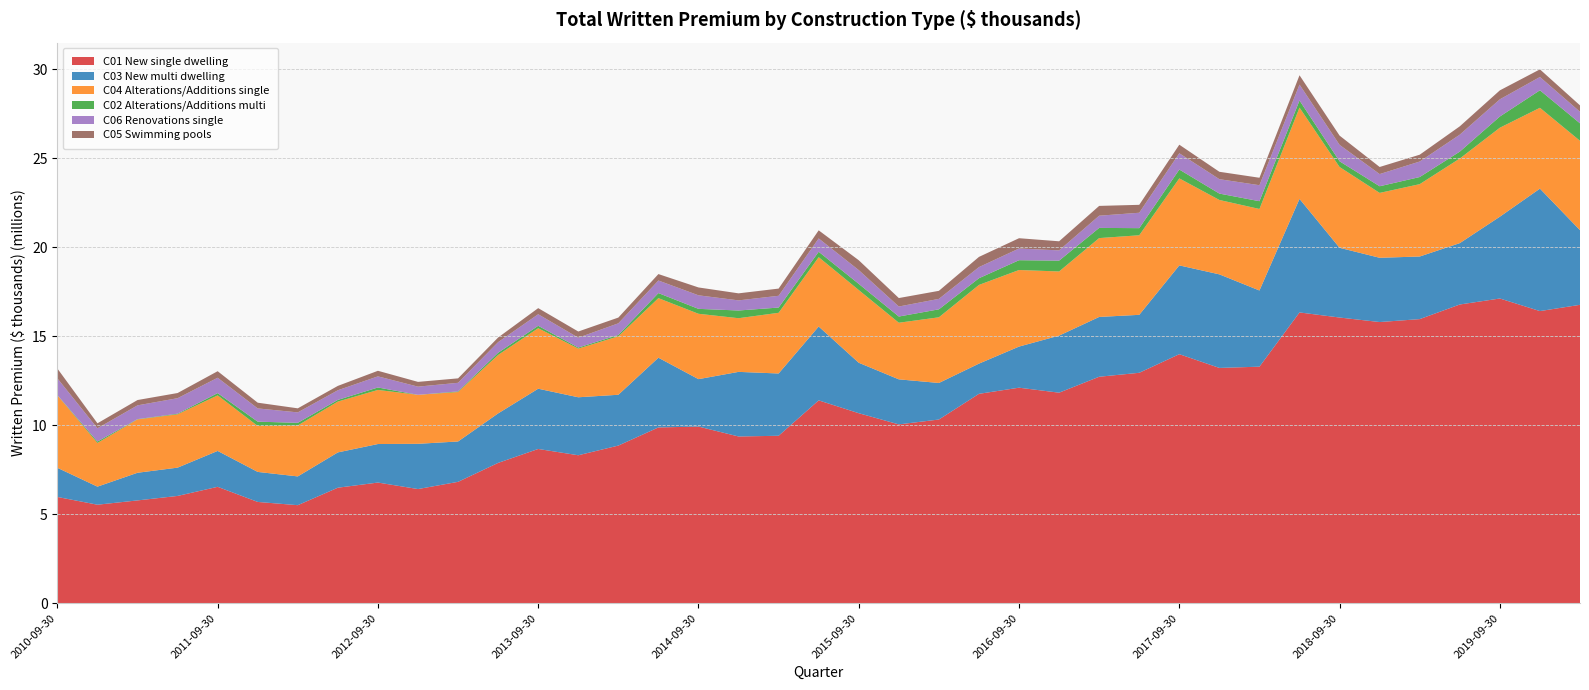

Reading left to right, what are all the values shown in this chart?

C01 New single dwelling: 2010-09-30=5970520.6	2010-12-31=5534648.1	2011-03-31=5776262.6	2011-06-30=6027641.5	2011-09-30=6539437.2	2011-12-31=5690650.5	2012-03-31=5507841.0	2012-06-30=6489873.2	2012-09-30=6779368.3	2012-12-31=6414047.1	2013-03-31=6819419.9	2013-06-30=7883246.4	2013-09-30=8665565.8	2013-12-31=8312028.0	2014-03-31=8855786.5	2014-06-30=9874954.0	2014-09-30=9923052.7	2014-12-31=9367001.6	2015-03-31=9406678.8	2015-06-30=11394542.2	2015-09-30=10673732.6	2015-12-31=10045190.0	2016-03-31=10319371.1	2016-06-30=11762208.7	2016-09-30=12107005.8	2016-12-31=11826505.3	2017-03-31=12721538.1	2017-06-30=12943577.2	2017-09-30=13989045.3	2017-12-31=13217518.7	2018-03-31=13287297.6	2018-06-30=16333315.5	2018-09-30=16047512.2	2018-12-31=15793987.7	2019-03-31=15958453.2	2019-06-30=16779452.7	2019-09-30=17116203.0	2019-12-31=16409673.0	2020-03-31=16761414.0
C03 New multi dwelling: 2010-09-30=1636930.7	2010-12-31=1014878.0	2011-03-31=1552911.7	2011-06-30=1589159.9	2011-09-30=2016107.5	2011-12-31=1686008.3	2012-03-31=1616463.6	2012-06-30=1983040.5	2012-09-30=2163522.4	2012-12-31=2540791.1	2013-03-31=2267261.5	2013-06-30=2779970.9	2013-09-30=3383844.3	2013-12-31=3256731.5	2014-03-31=2853934.0	2014-06-30=3915430.7	2014-09-30=2663998.8	2014-12-31=3628500.5	2015-03-31=3498204.8	2015-06-30=4148517.8	2015-09-30=2833772.3	2015-12-31=2530269.7	2016-03-31=2052826.7	2016-06-30=1696870.1	2016-09-30=2308888.6	2016-12-31=3204740.6	2017-03-31=3359254.1	2017-06-30=3255871.5	2017-09-30=4987067.6	2017-12-31=5254682.7	2018-03-31=4278857.3	2018-06-30=6378126.0	2018-09-30=3916664.1	2018-12-31=3609091.9	2019-03-31=3516540.8	2019-06-30=3446578.4	2019-09-30=4594773.6	2019-12-31=6877685.6	2020-03-31=4193230.1
C04 Alterations/Additions single: 2010-09-30=4073115.4	2010-12-31=2452924.9	2011-03-31=2996002.0	2011-06-30=2994674.6	2011-09-30=3120651.4	2011-12-31=2580082.9	2012-03-31=2860961.0	2012-06-30=2854983.7	2012-09-30=3037443.3	2012-12-31=2751925.0	2013-03-31=2776825.2	2013-06-30=3283316.9	2013-09-30=3398657.6	2013-12-31=2733914.6	2014-03-31=3283181.3	2014-06-30=3346173.1	2014-09-30=3671084.8	2014-12-31=3013901.3	2015-03-31=3408117.2	2015-06-30=3894481.8	2015-09-30=4083774.4	2015-12-31=3179818.6	2016-03-31=3688206.1	2016-06-30=4419579.0	2016-09-30=4300833.6	2016-12-31=3603158.1	2017-03-31=4428718.3	2017-06-30=4468100.6	2017-09-30=4886593.7	2017-12-31=4177977.6	2018-03-31=4578051.5	2018-06-30=5124982.7	2018-09-30=4537416.3	2018-12-31=3643982.9	2019-03-31=4063346.5	2019-06-30=4751614.0	2019-09-30=4996864.0	2019-12-31=4540112.7	2020-03-31=5018670.3
C02 Alterations/Additions multi: 2010-09-30=11406.4	2010-12-31=80718.8	2011-03-31=16439.3	2011-06-30=35273.4	2011-09-30=125674.6	2011-12-31=242752.5	2012-03-31=148144.6	2012-06-30=93673.9	2012-09-30=138723.2	2012-12-31=0.0	2013-03-31=35711.9	2013-06-30=123886.7	2013-09-30=135341.4	2013-12-31=58072.6	2014-03-31=75994.1	2014-06-30=284253.6	2014-09-30=276762.0	2014-12-31=432748.6	2015-03-31=294675.1	2015-06-30=304374.0	2015-09-30=346490.1	2015-12-31=347938.8	2016-03-31=447954.2	2016-06-30=376213.3	2016-09-30=550648.0	2016-12-31=608267.4	2017-03-31=571292.6	2017-06-30=399746.1	2017-09-30=496158.1	2017-12-31=358644.9	2018-03-31=436305.5	2018-06-30=400631.5	2018-09-30=320319.3	2018-12-31=373005.4	2019-03-31=400154.9	2019-06-30=387660.2	2019-09-30=629693.9	2019-12-31=983270.6	2020-03-31=980835.8
C06 Renovations single: 2010-09-30=939915.5	2010-12-31=744472.8	2011-03-31=772565.2	2011-06-30=870638.4	2011-09-30=863541.7	2011-12-31=743177.2	2012-03-31=586607.8	2012-06-30=541472.0	2012-09-30=624366.8	2012-12-31=458920.1	2013-03-31=482113.1	2013-06-30=595384.8	2013-09-30=648150.7	2013-12-31=553773.7	2014-03-31=653319.4	2014-06-30=705672.2	2014-09-30=760336.0	2014-12-31=568317.1	2015-03-31=660669.3	2015-06-30=747128.2	2015-09-30=772987.5	2015-12-31=562698.9	2016-03-31=587006.9	2016-06-30=624693.7	2016-09-30=656979.4	2016-12-31=576431.4	2017-03-31=685757.5	2017-06-30=864797.7	2017-09-30=913848.0	2017-12-31=808461.9	2018-03-31=898061.7	2018-06-30=891733.8	2018-09-30=922057.3	2018-12-31=683969.3	2019-03-31=870755.6	2019-06-30=953490.3	2019-09-30=965003.3	2019-12-31=744959.4	2020-03-31=648306.9
C05 Swimming pools: 2010-09-30=551261.9	2010-12-31=279026.7	2011-03-31=299665.4	2011-06-30=289891.7	2011-09-30=367671.6	2011-12-31=321882.9	2012-03-31=227341.9	2012-06-30=245451.5	2012-09-30=313054.7	2012-12-31=267605.9	2013-03-31=249862.1	2013-06-30=260673.6	2013-09-30=344042.0	2013-12-31=347558.3	2014-03-31=323137.3	2014-06-30=361791.7	2014-09-30=441808.9	2014-12-31=395236.0	2015-03-31=404606.3	2015-06-30=455739.3	2015-09-30=554138.0	2015-12-31=475242.1	2016-03-31=451615.4	2016-06-30=573572.5	2016-09-30=577950.6	2016-12-31=510185.0	2017-03-31=550514.6	2017-06-30=445520.7	2017-09-30=481446.2	2017-12-31=415529.0	2018-03-31=418919.2	2018-06-30=524729.9	2018-09-30=520430.9	2018-12-31=398446.3	2019-03-31=383588.1	2019-06-30=467417.4	2019-09-30=503453.3	2019-12-31=429663.8	2020-03-31=359388.7